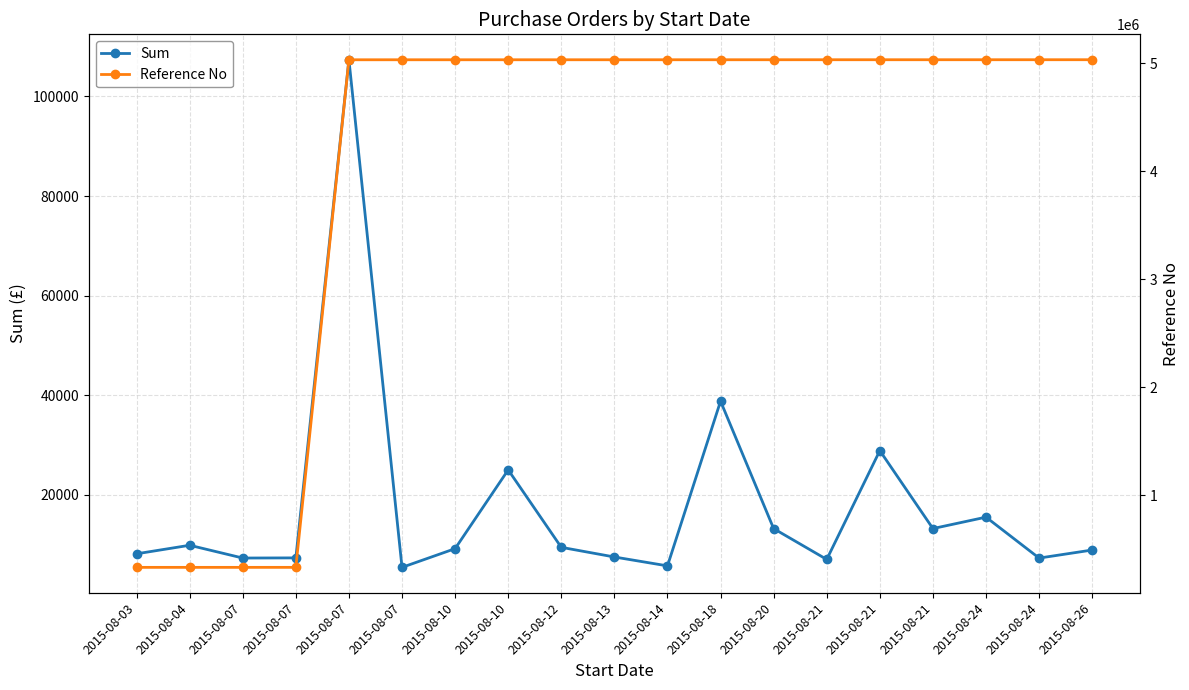

Which series changed the most between 2015-08-07 and 2015-08-07?

Reference No